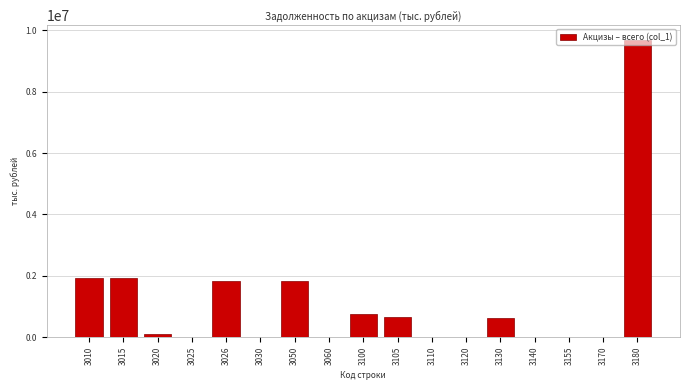

What is the change in value from 3050 to 3130?

-1180856